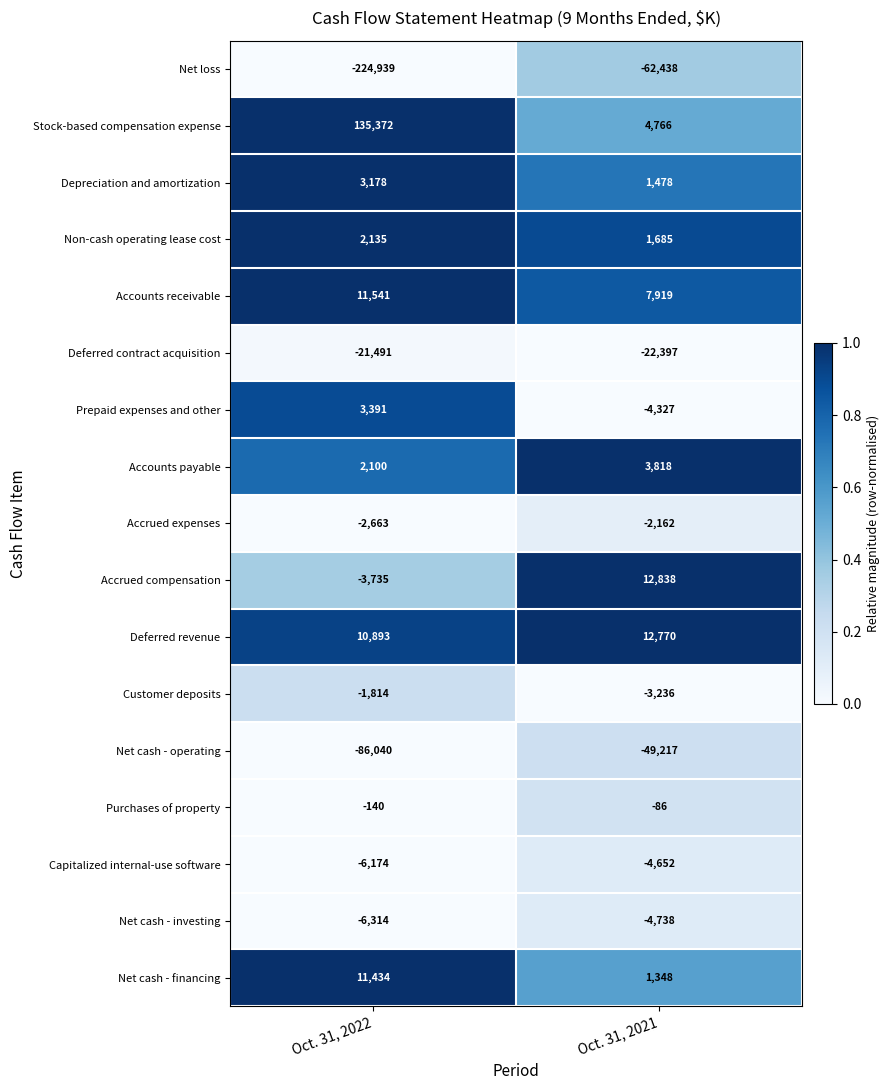

What is the average value of the Purchases of property series?

-113